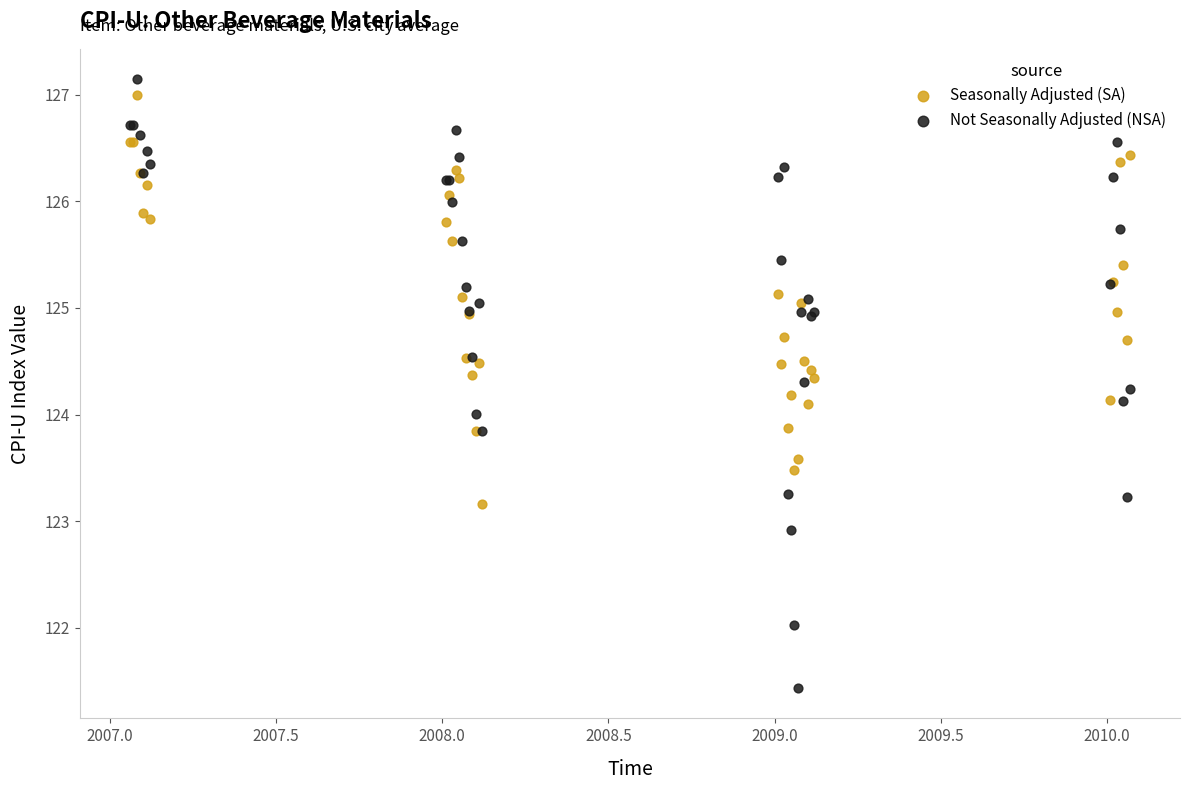

What is the X range (max minus min) for the scatter plot?

3.0